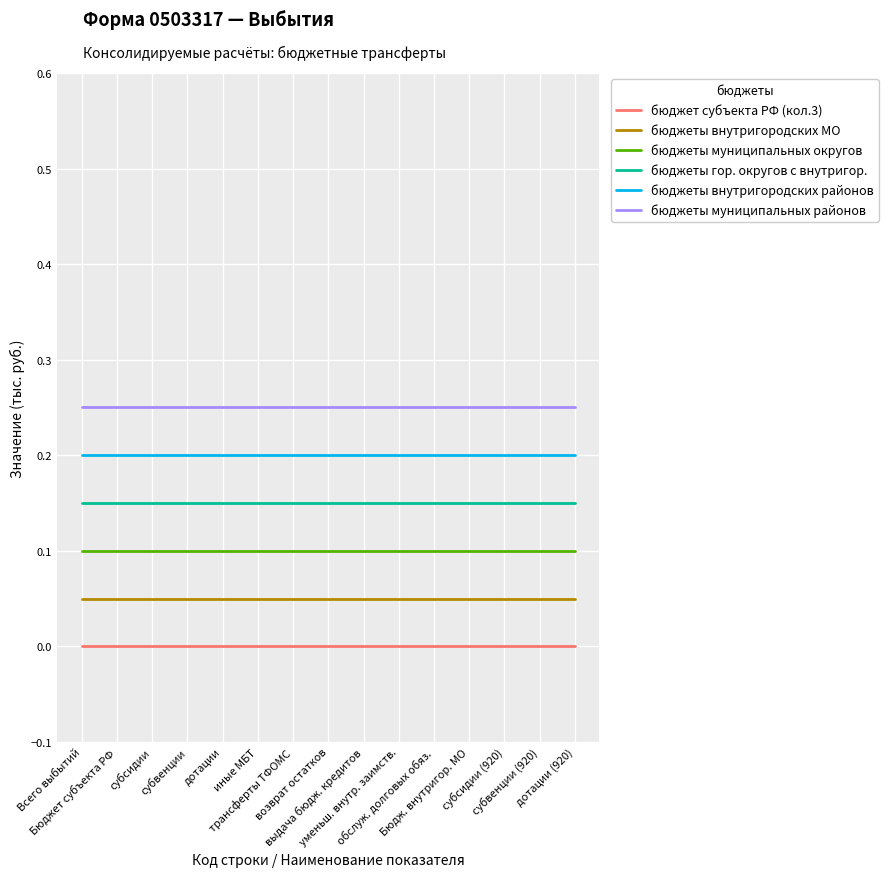

What is the average value of the бюджеты внутригородских районов series?

0.2